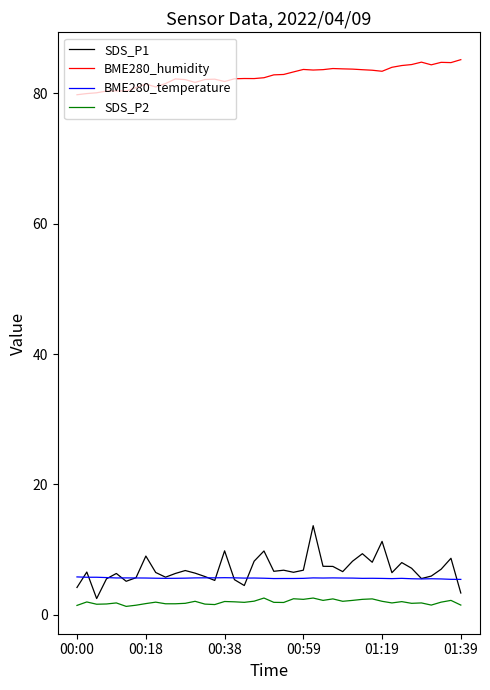

True or false: BME280_temperature has more than 2 points higher than both neighbors.

True